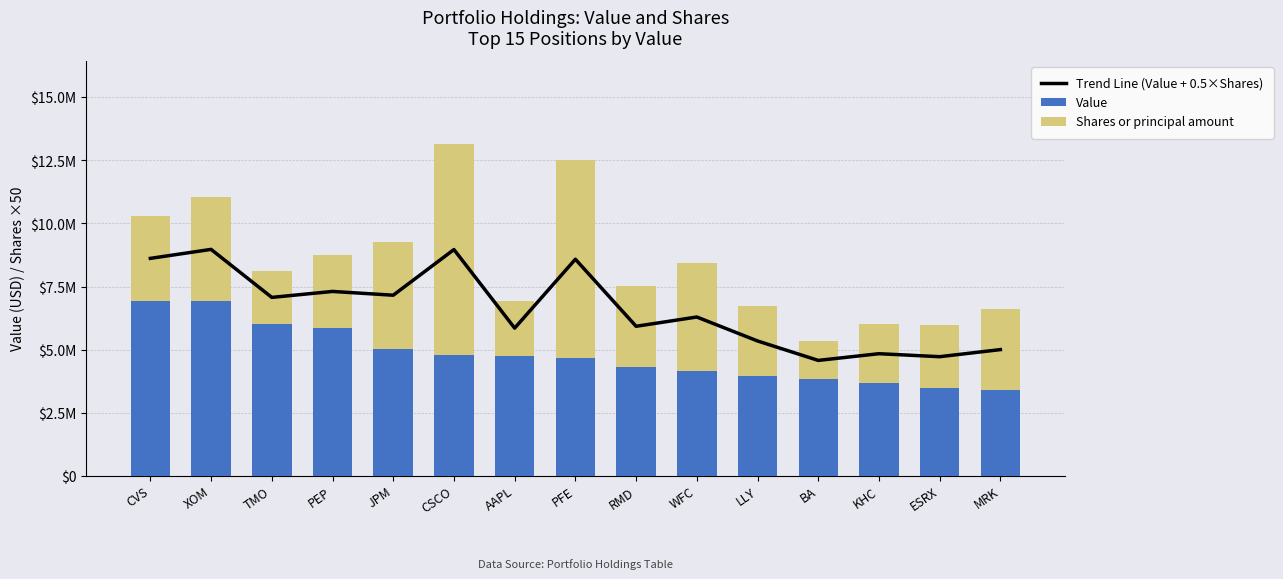

Does the chart contain any negative values?

No